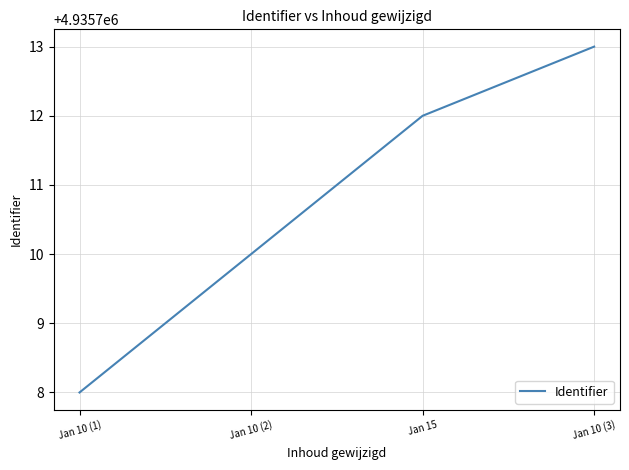

At which category does the chart reach its minimum across all series?

Jan 10 (1)